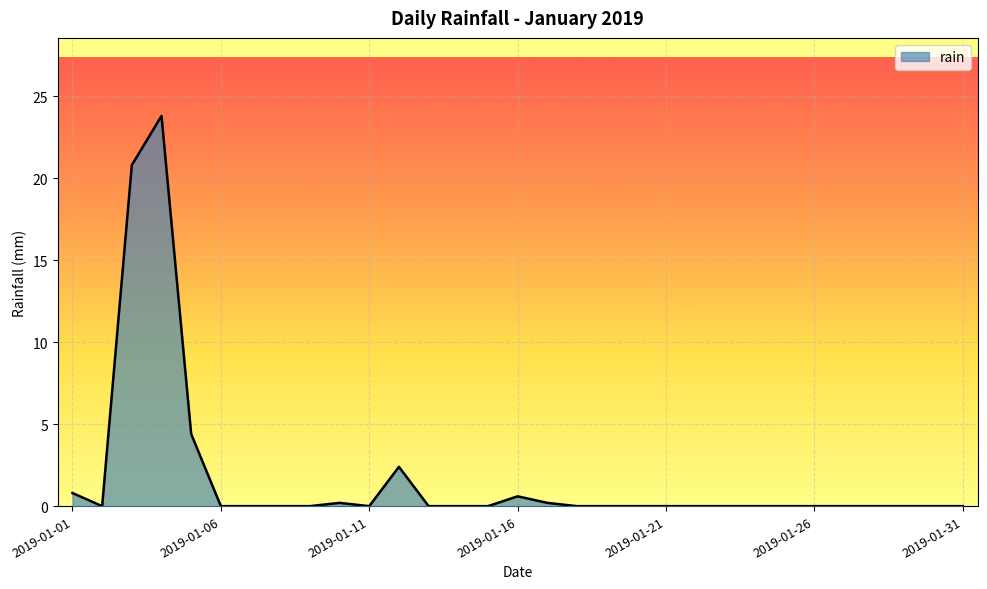

What is the maximum value shown in the chart?

23.8